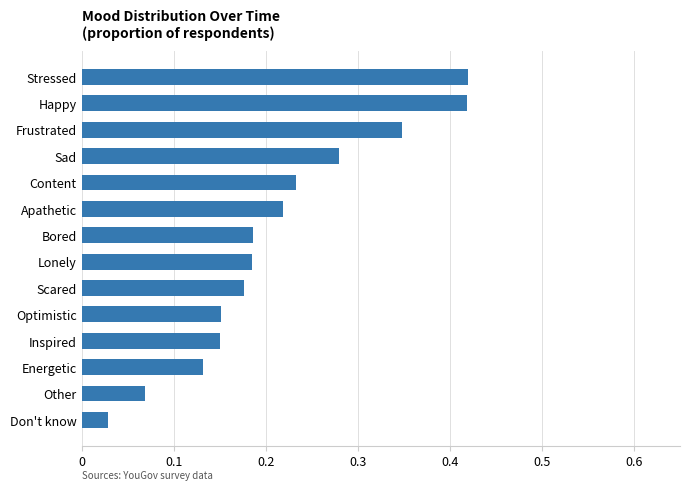

Between Stressed and Scared, which is larger?

Stressed